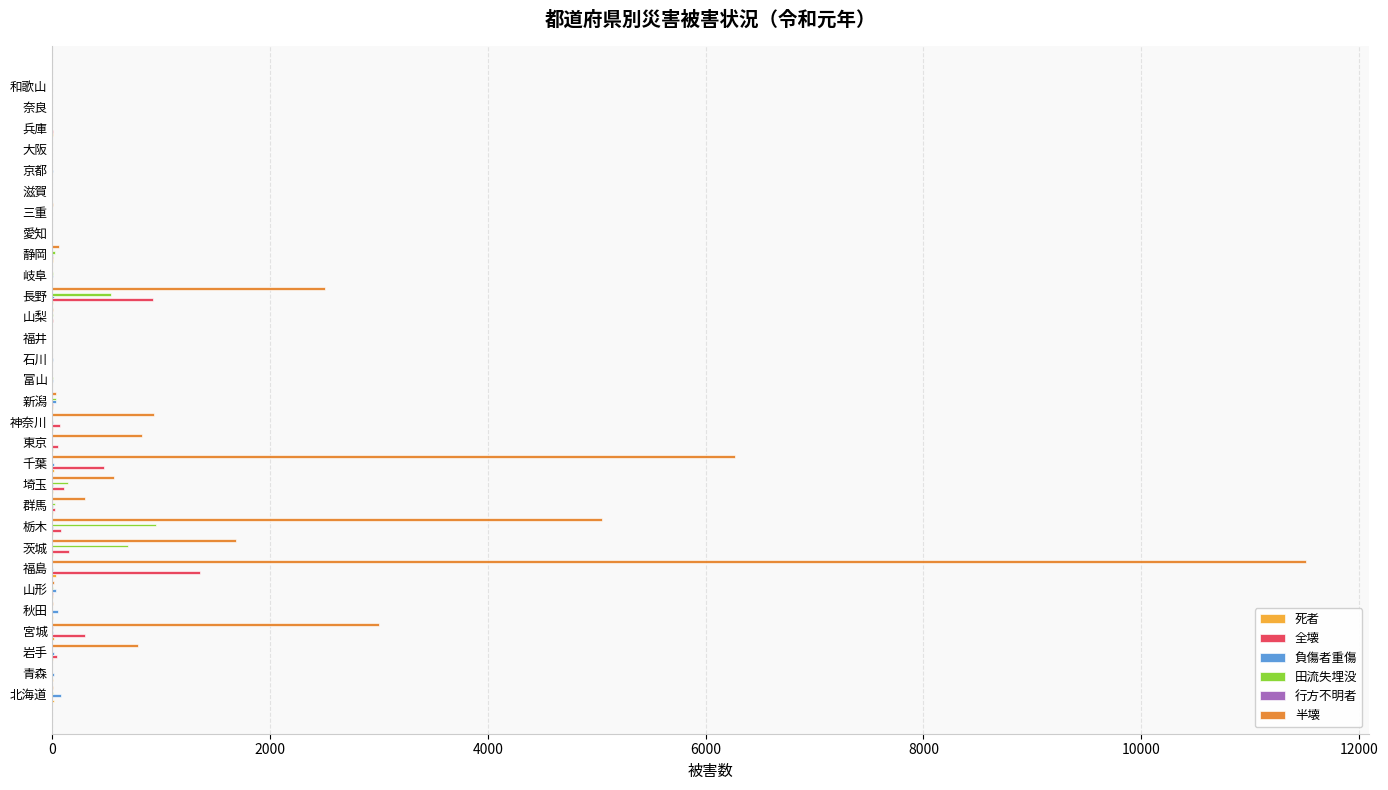

At which category is the sum across all series the highest?

福島